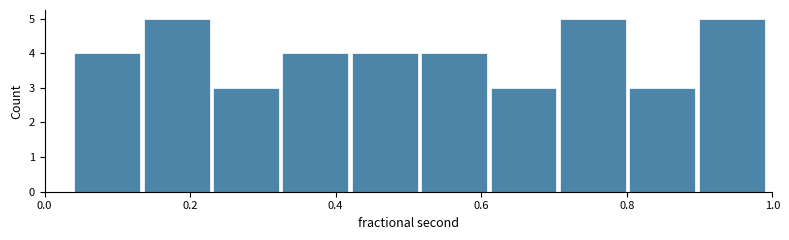

Reading left to right, list every bar in this chart as the range it spans on the x-axis followed by its height. Neither the bar edges nor the heights are printed on the chart, so give them approximately, as read against the axes.

0.04 to 0.14: 4
0.14 to 0.22: 5
0.22 to 0.32: 3
0.32 to 0.42: 4
0.42 to 0.52: 4
0.52 to 0.62: 4
0.62 to 0.70: 3
0.70 to 0.80: 5
0.80 to 0.90: 3
0.90 to 1.00: 5